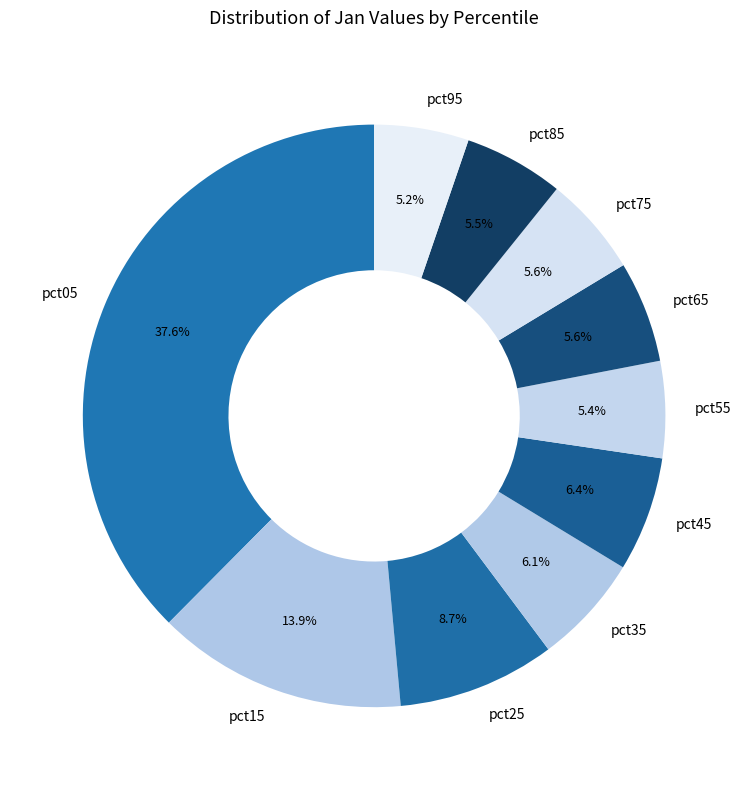

How many slices are in this pie chart?

10